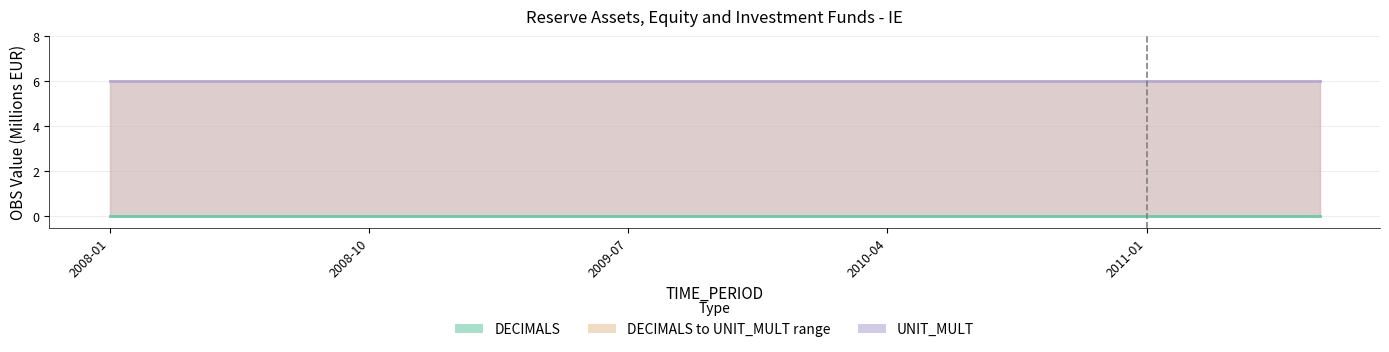

Which label corresponds to the largest value in the chart?

2008-01